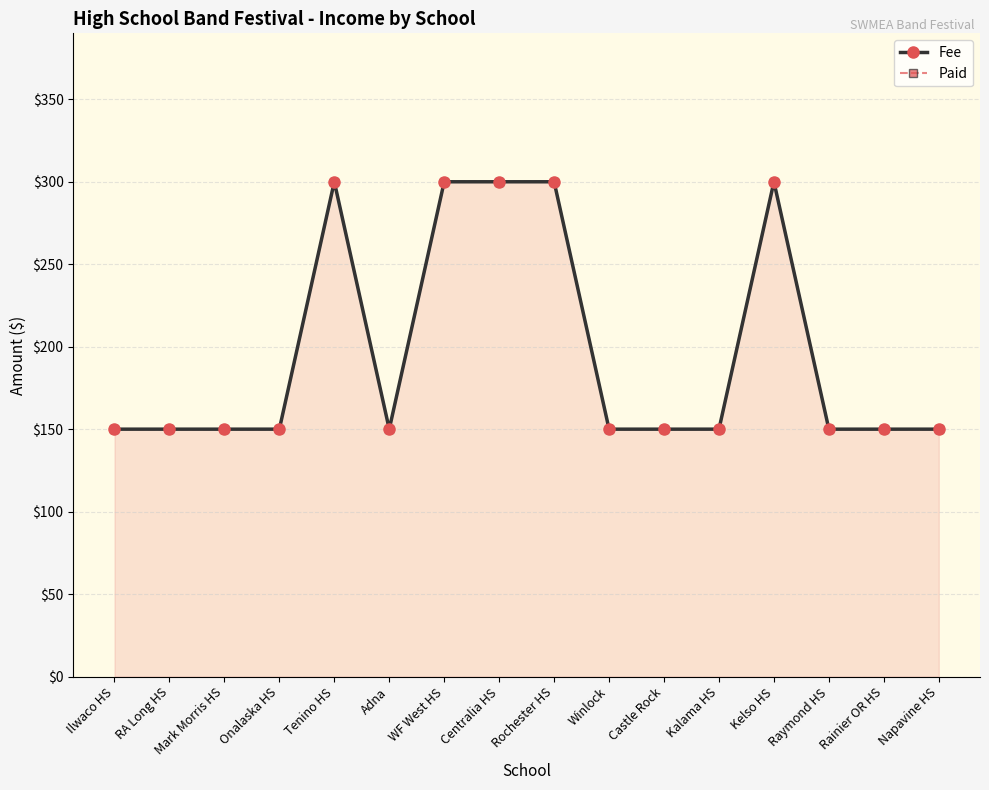

Between Castle Rock and Kelso HS, which series saw the biggest shift?

Fee